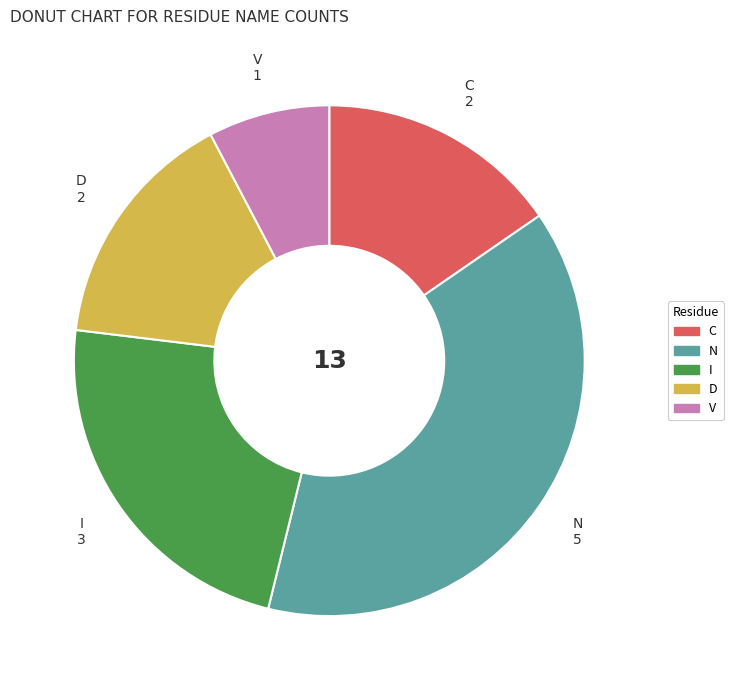

Is it true that V is 16% of the pie?

False